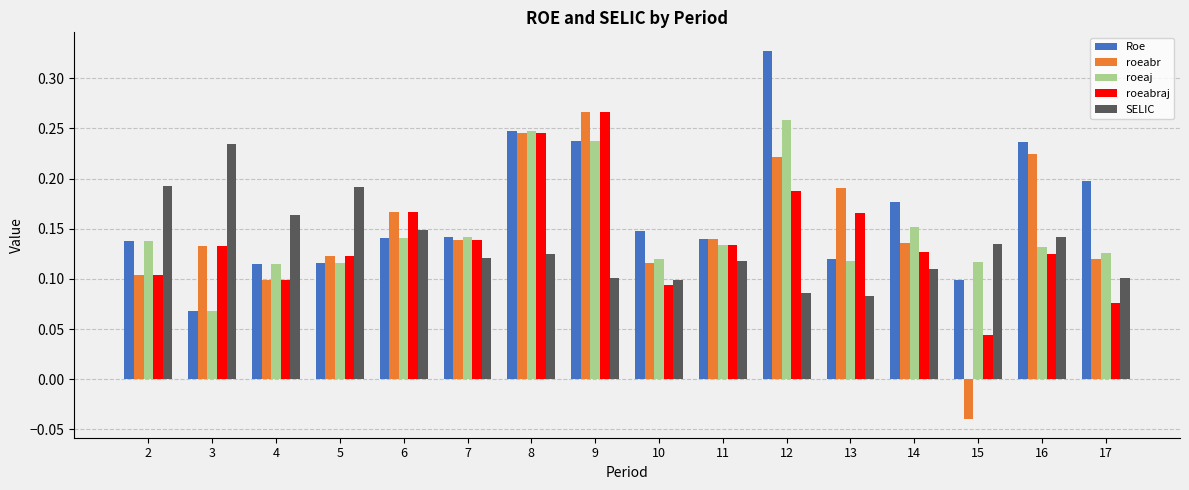

Which label corresponds to the largest value in the chart?

12